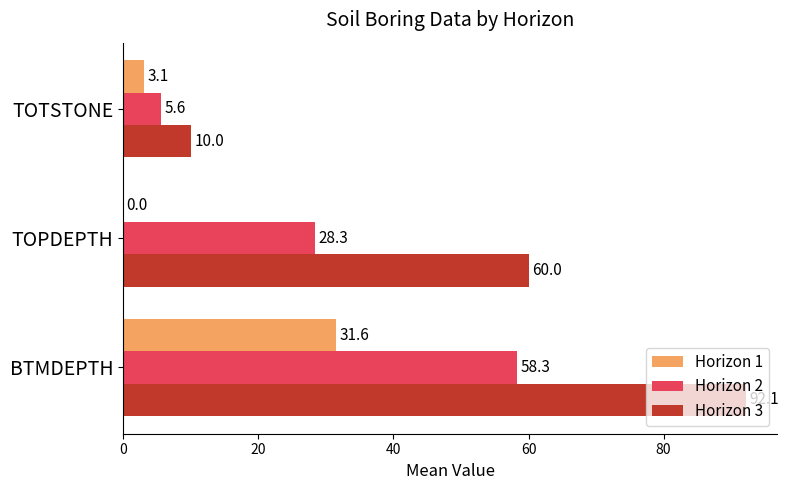

What are all the series names shown in the legend?

Horizon 1, Horizon 2, Horizon 3